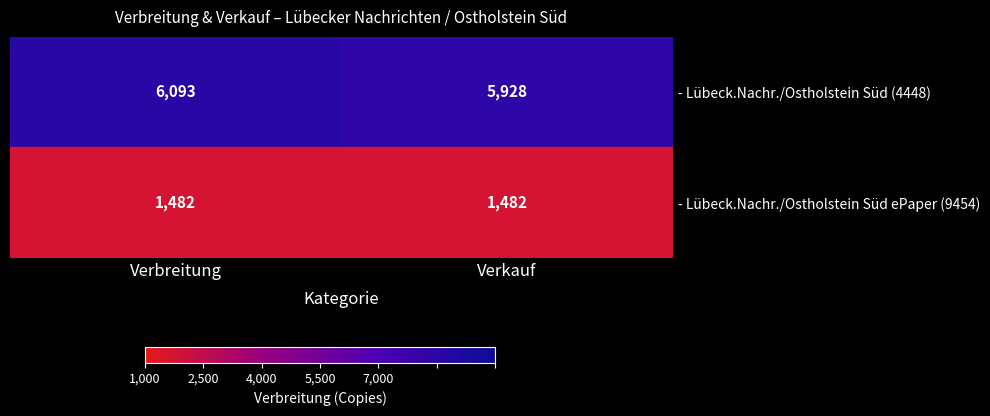

What is the greatest value displayed?

6093